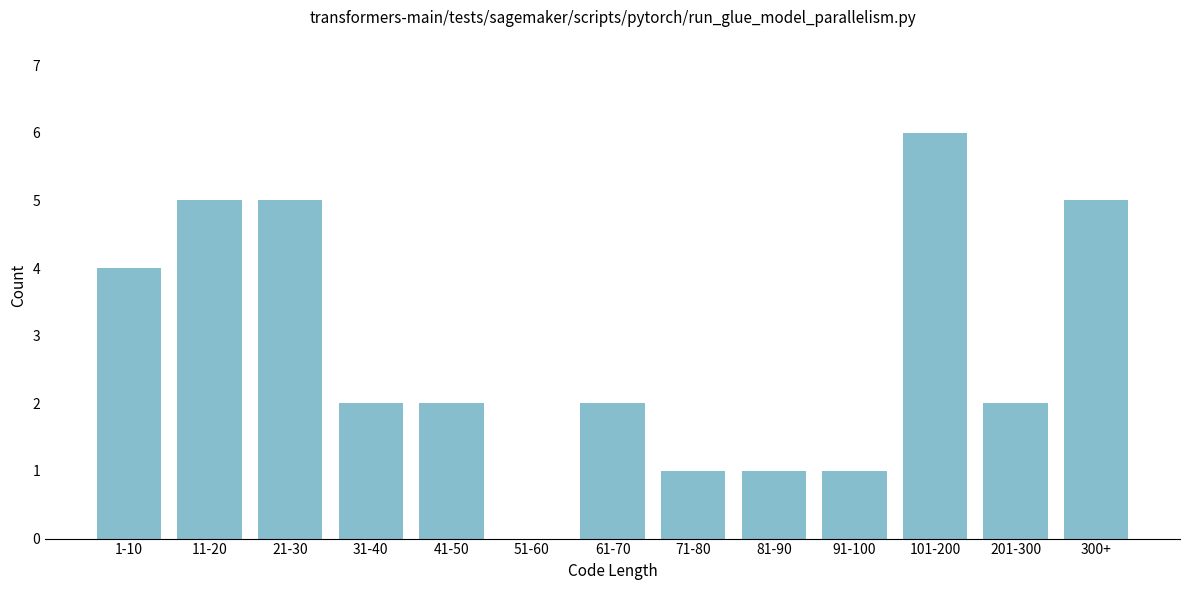

Reading right to left, what are all the values shown in this chart?

300+=5	201-300=2	101-200=6	91-100=1	81-90=1	71-80=1	61-70=2	51-60=0	41-50=2	31-40=2	21-30=5	11-20=5	1-10=4